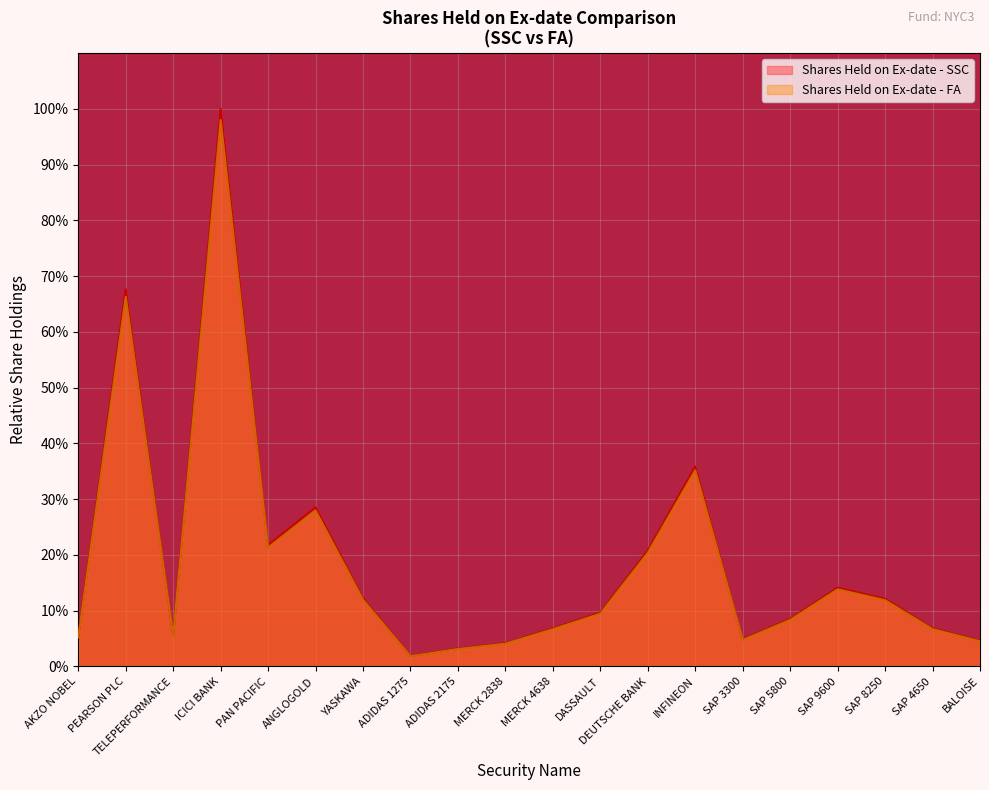

Reading right to left, list all the values displayed in this chart.

Shares Held on Ex-date - SSC: BALOISE=4.6	SAP 4650=6.8	SAP 8250=12.1	SAP 9600=14.1	SAP 5800=8.5	SAP 3300=4.9	INFINEON=35.9	DEUTSCHE BANK=20.8	DASSAULT=9.7	MERCK 4638=6.8	MERCK 2838=4.2	ADIDAS 2175=3.2	ADIDAS 1275=1.9	YASKAWA=12.2	ANGLOGOLD=28.5	PAN PACIFIC=21.8	ICICI BANK=100.0	TELEPERFORMANCE=5.6	PEARSON PLC=67.6	AKZO NOBEL=5.3
Shares Held on Ex-date - FA: BALOISE=4.5	SAP 4650=6.7	SAP 8250=11.9	SAP 9600=13.8	SAP 5800=8.4	SAP 3300=4.8	INFINEON=35.2	DEUTSCHE BANK=20.4	DASSAULT=9.5	MERCK 4638=6.7	MERCK 2838=4.1	ADIDAS 2175=3.1	ADIDAS 1275=1.8	YASKAWA=12.0	ANGLOGOLD=28.0	PAN PACIFIC=21.3	ICICI BANK=98.0	TELEPERFORMANCE=5.5	PEARSON PLC=66.3	AKZO NOBEL=5.2